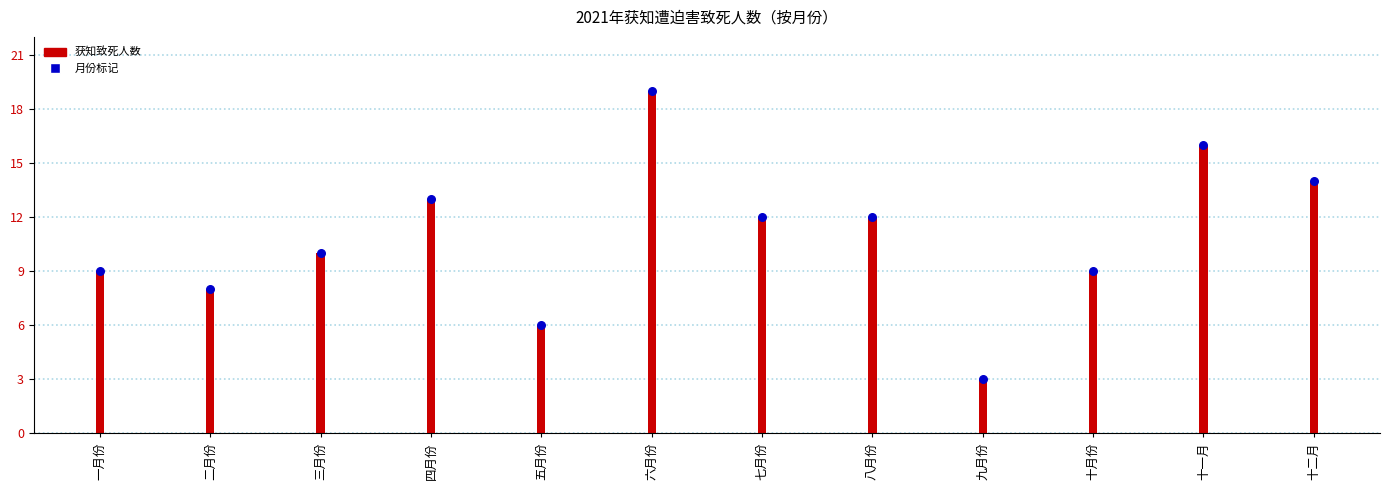

Between 五月份 and 十一月, which is larger?

十一月